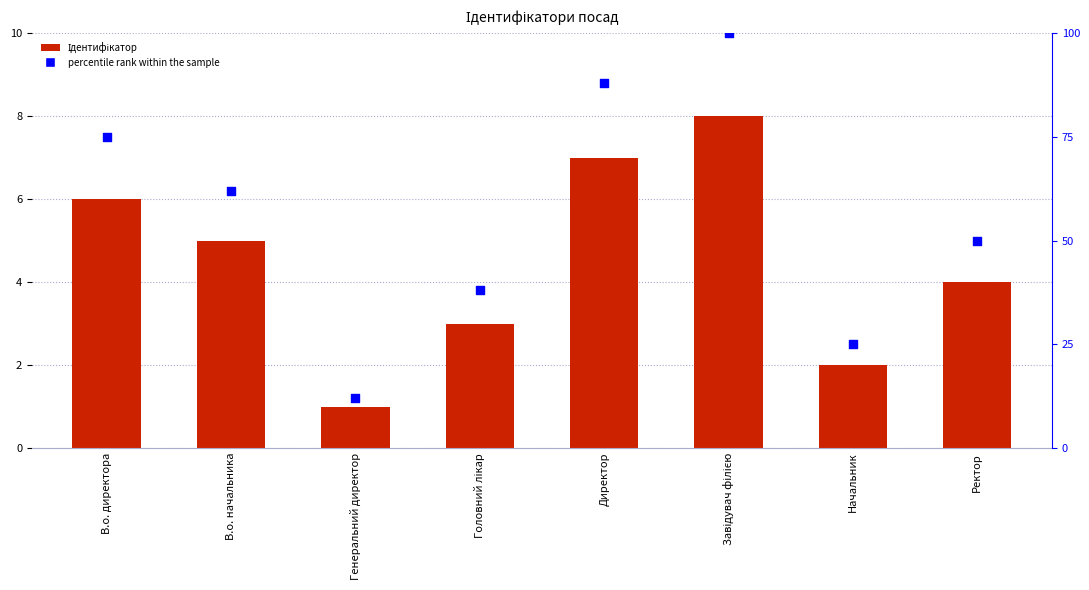

Is the value of Ідентифікатор at Ректор greater than the value of percentile rank within the sample at В.о. начальника?

No